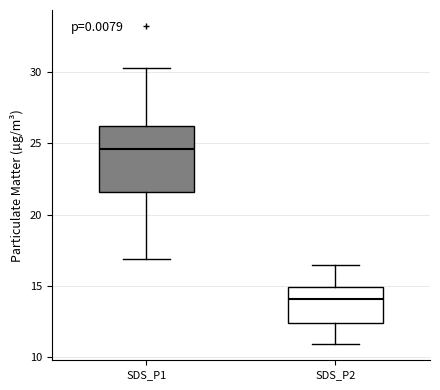

Which box's median line is the highest?

SDS_P1